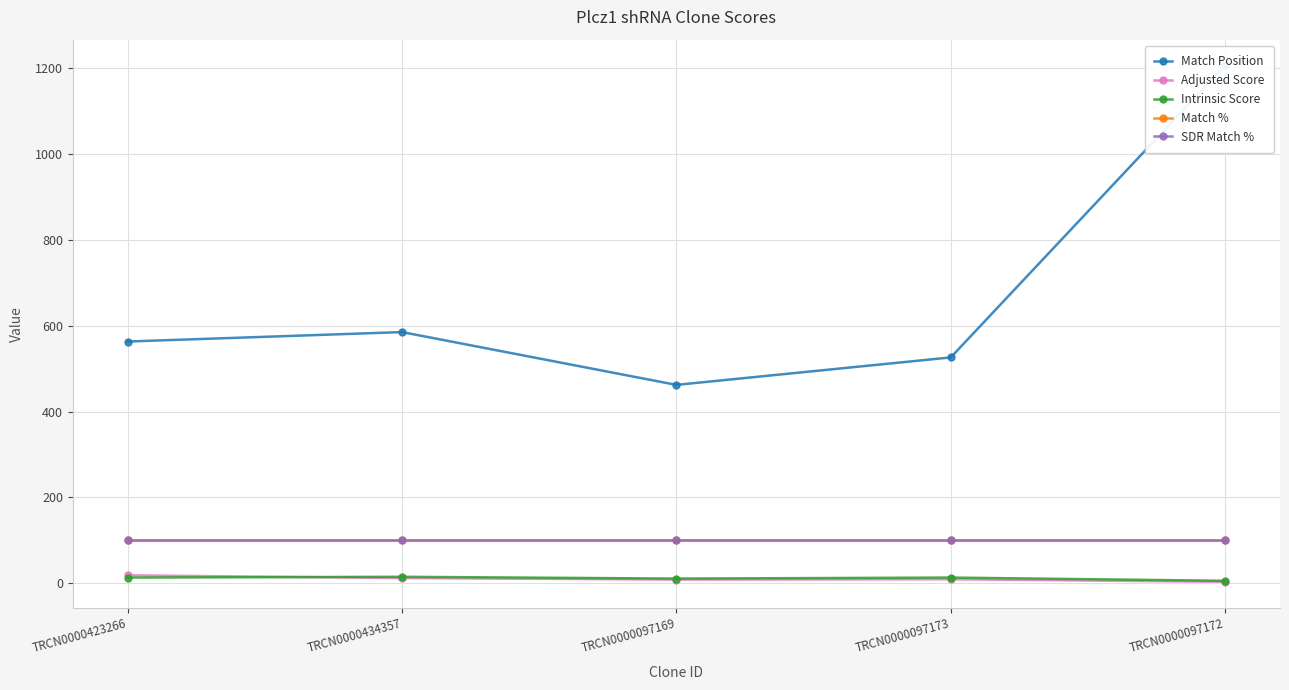

The Match Position series shows 1206.0 at TRCN0000097172. True or false?

True